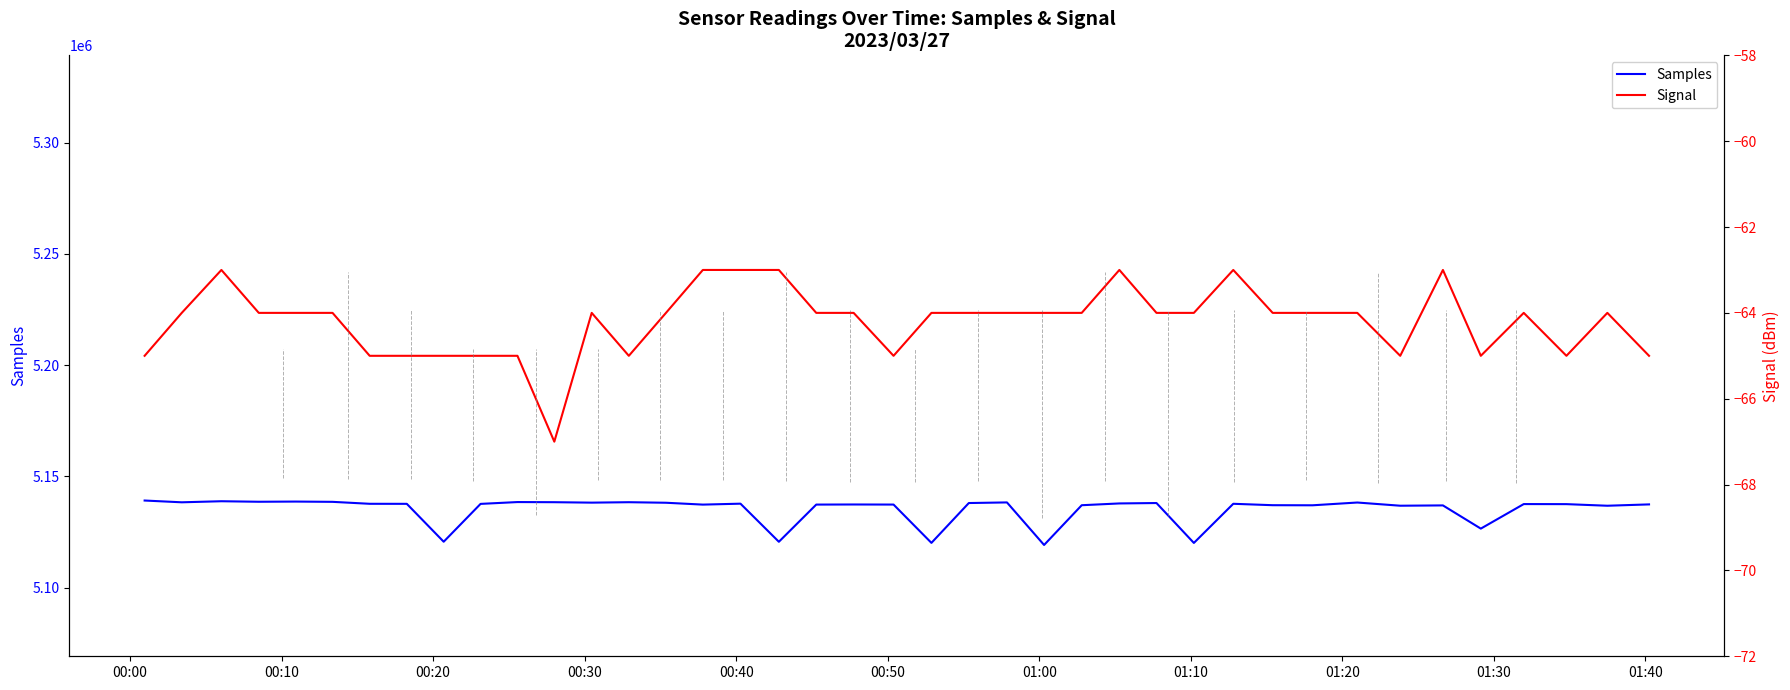

How many values in the Samples series are below 5137715?

20